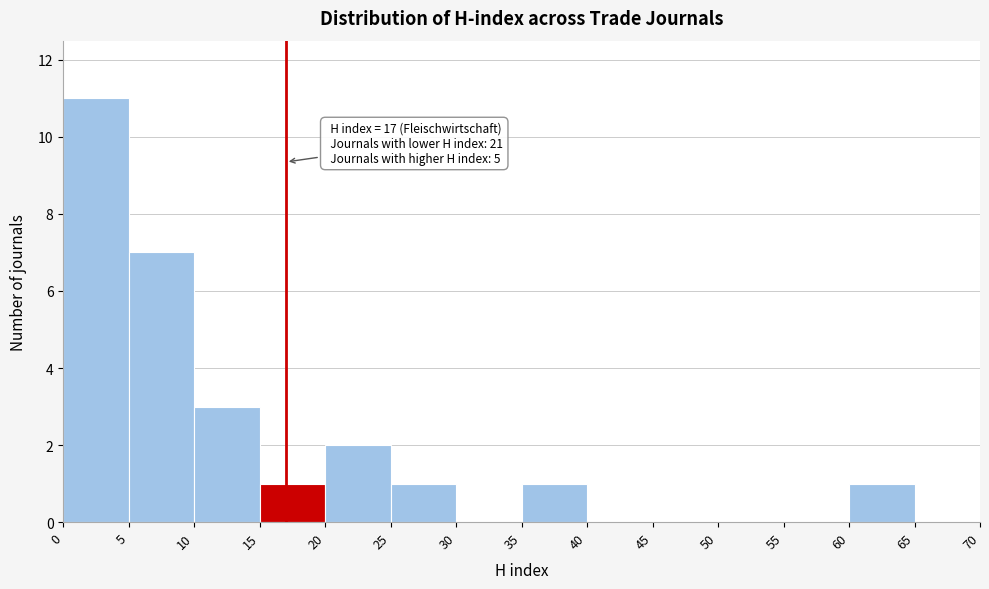

Over which range of the x-axis is the bar tallest?

0 to 5